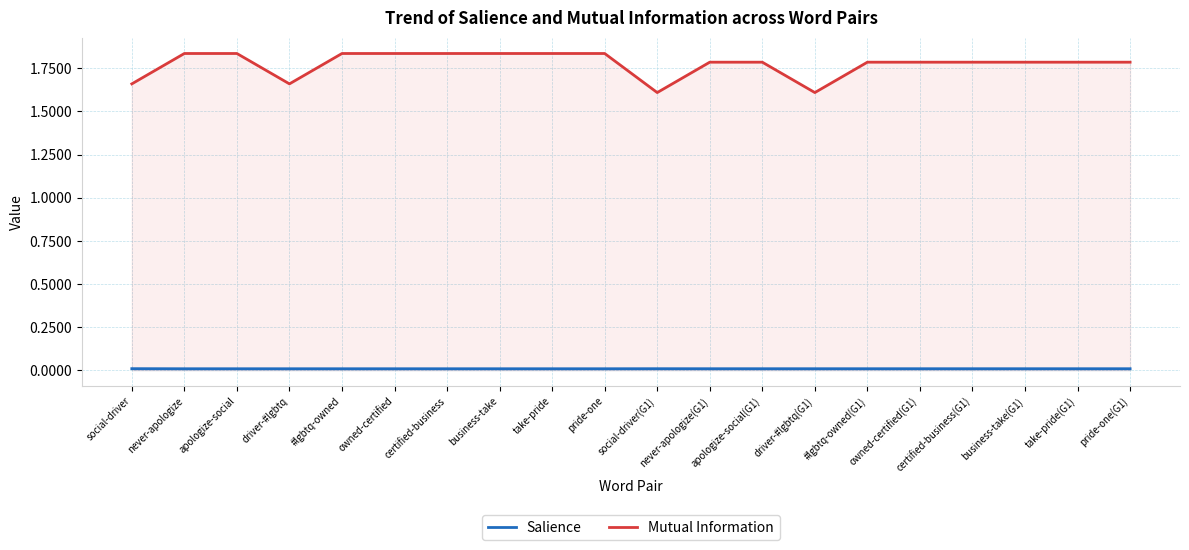

What is the label of the 20th point from the right?

social-driver